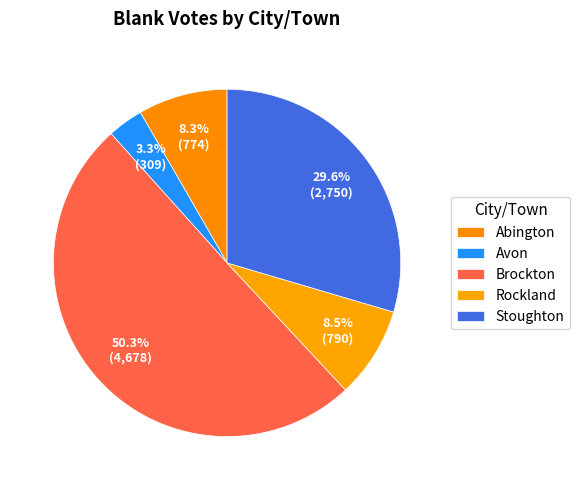

True or false: Abington accounts for 15% of the total.

False